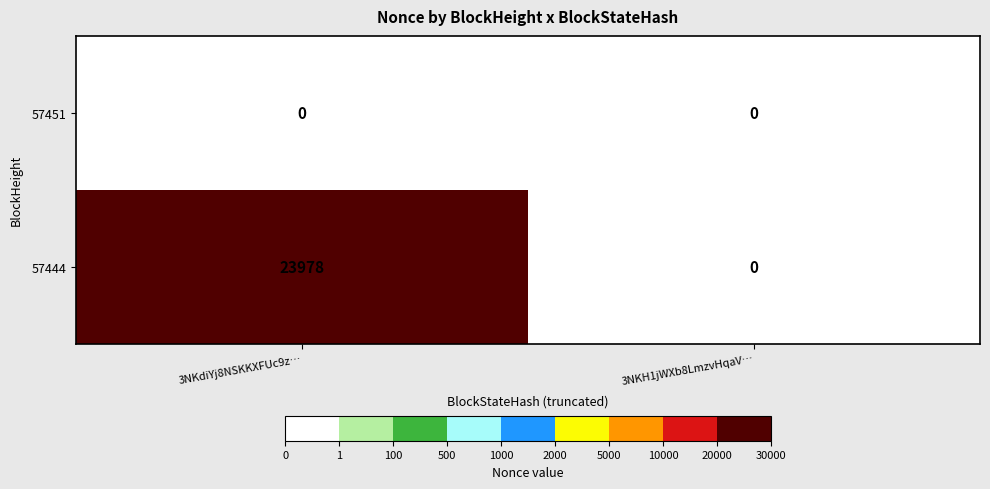

Which series changed the most between 3NKdiYj8NSKKXFUc9z… and 3NKH1jWXb8LmzvHqaV…?

57444